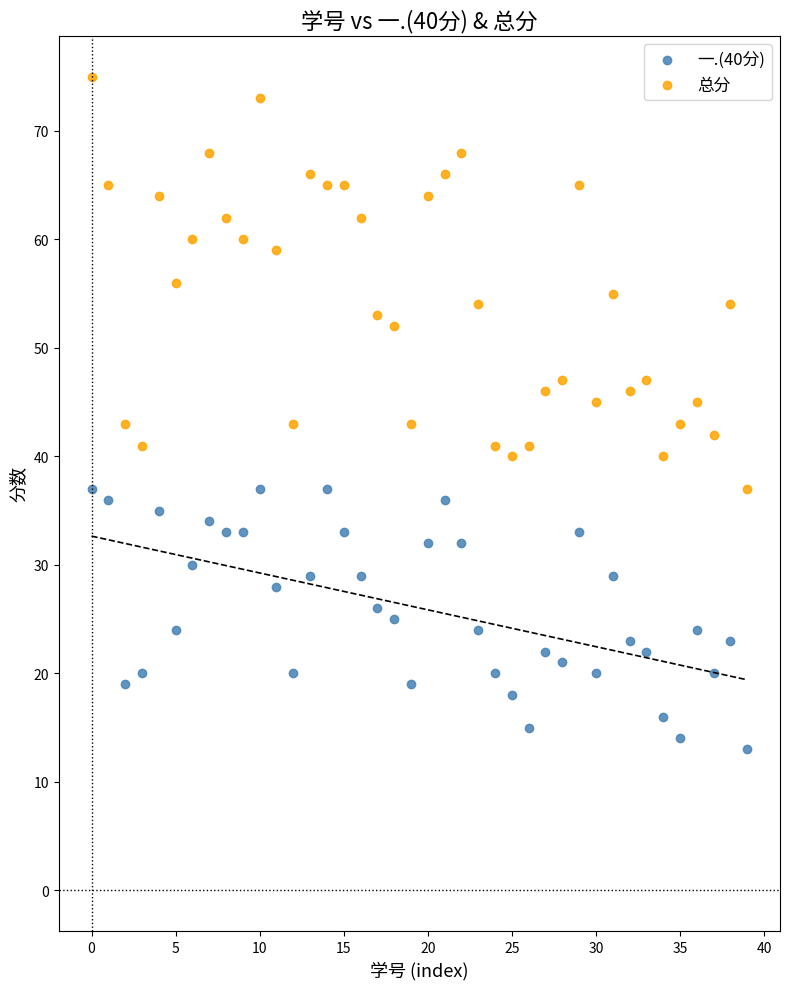

Which series contains the lowest Y value?

一.(40分)